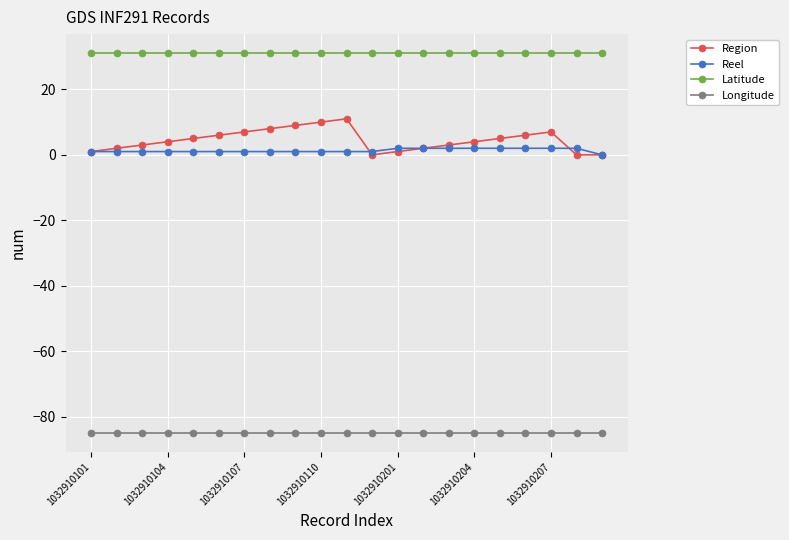

At how many categories does at least one series exceed 26?

21